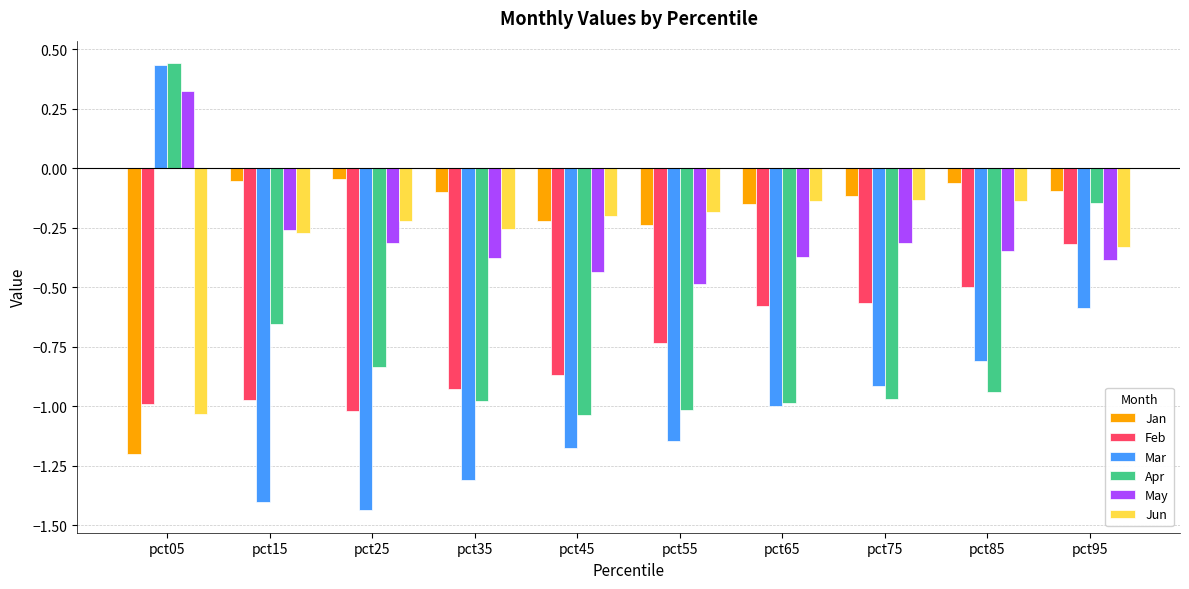

True or false: Mar has a value of -0.5 at pct85.

False